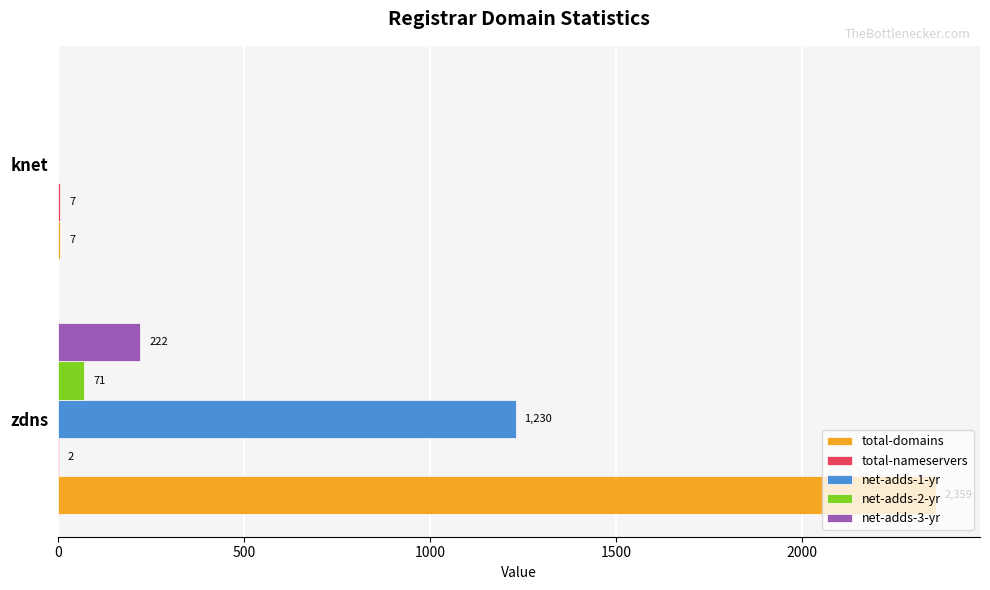

What is the total value across all series at zdns?

3884